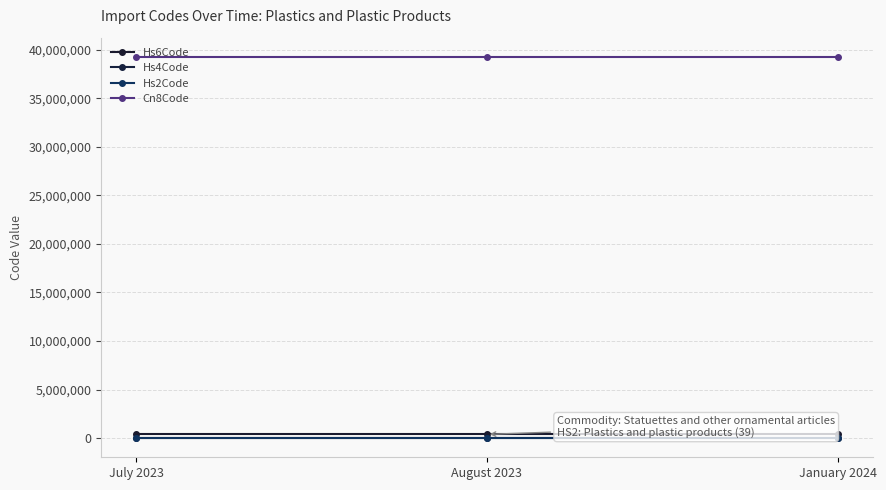

How many distinct data groups are displayed?

4